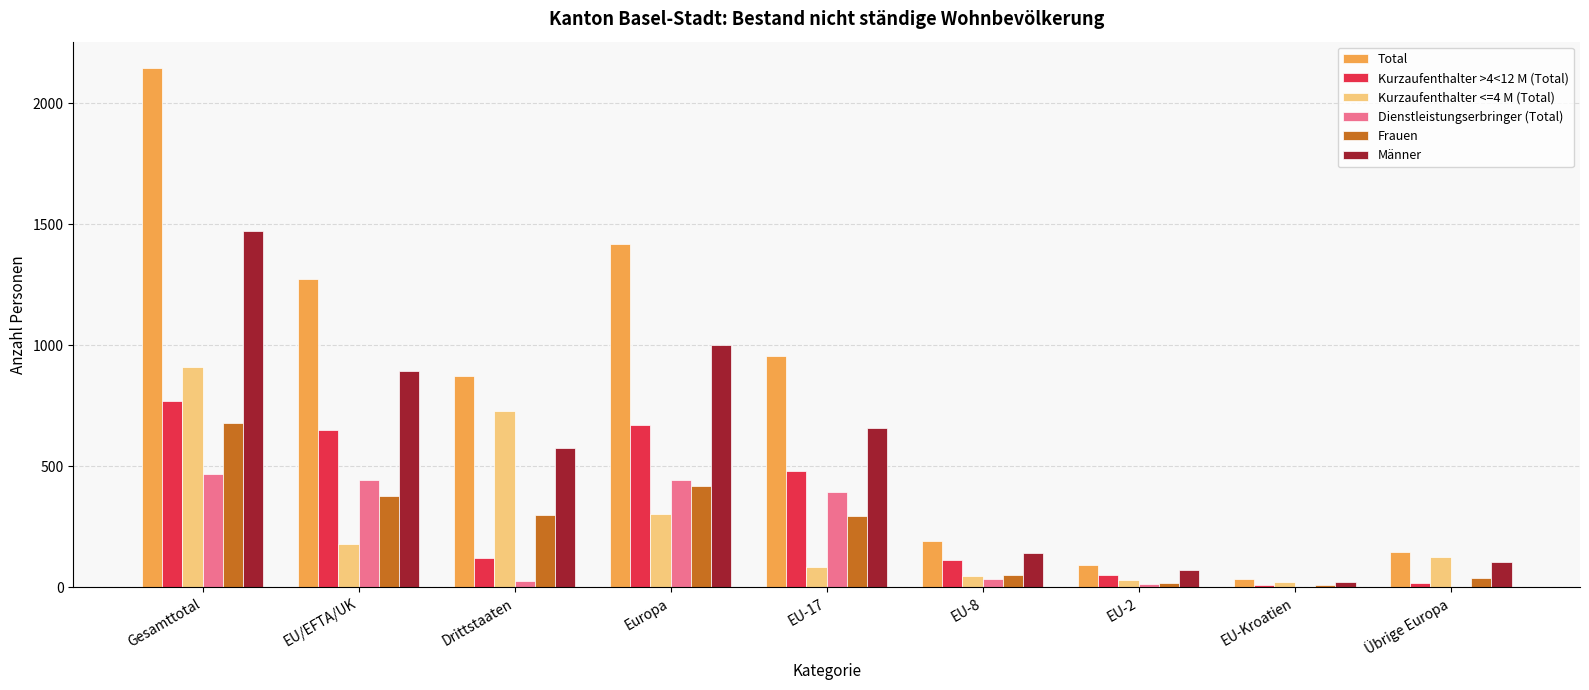

The Frauen series shows 436 at EU-17. True or false?

False